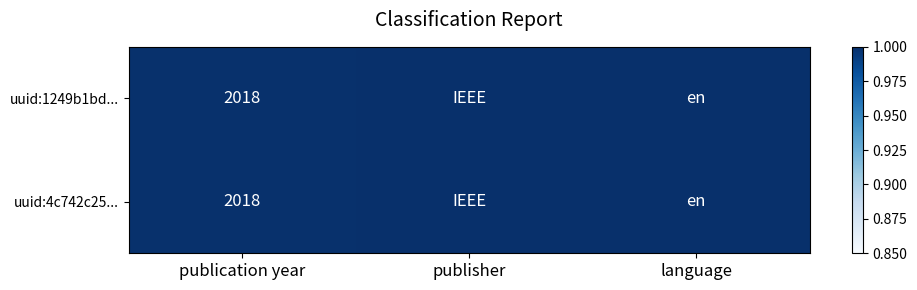

What is the greatest value displayed?

1.0